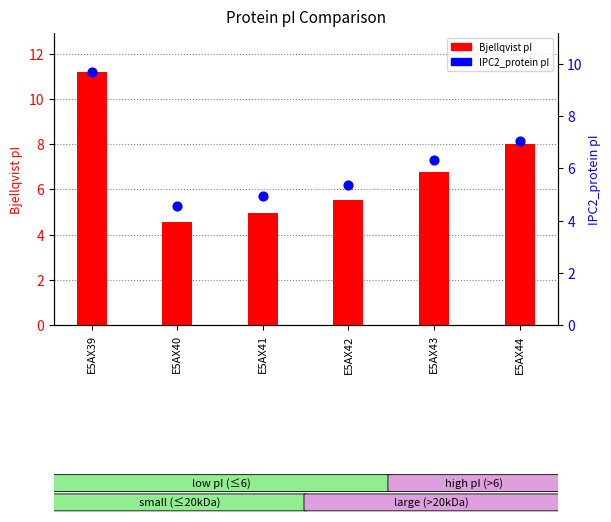

Which series has the largest Y range (max minus min)?

Bjellqvist pI